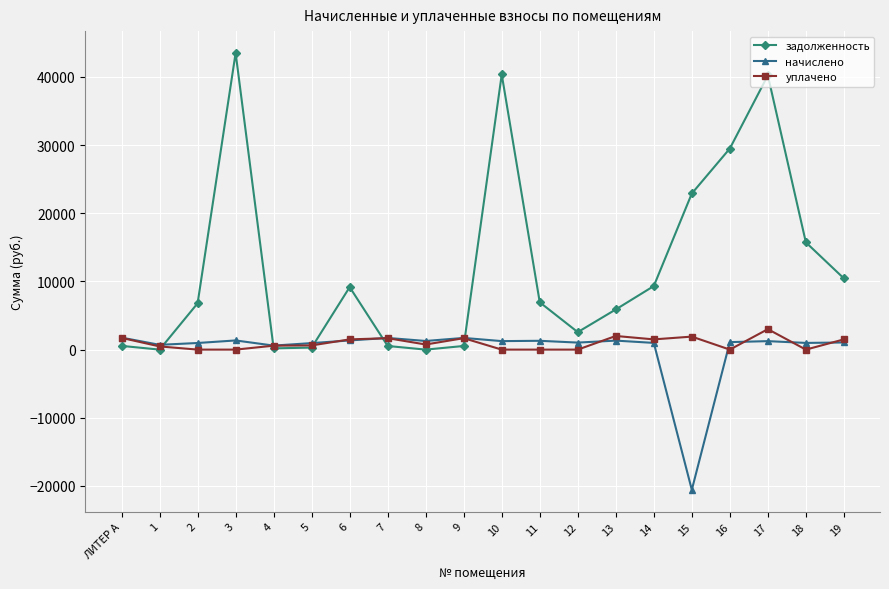

Which series has the widest spread of values?

задолженность